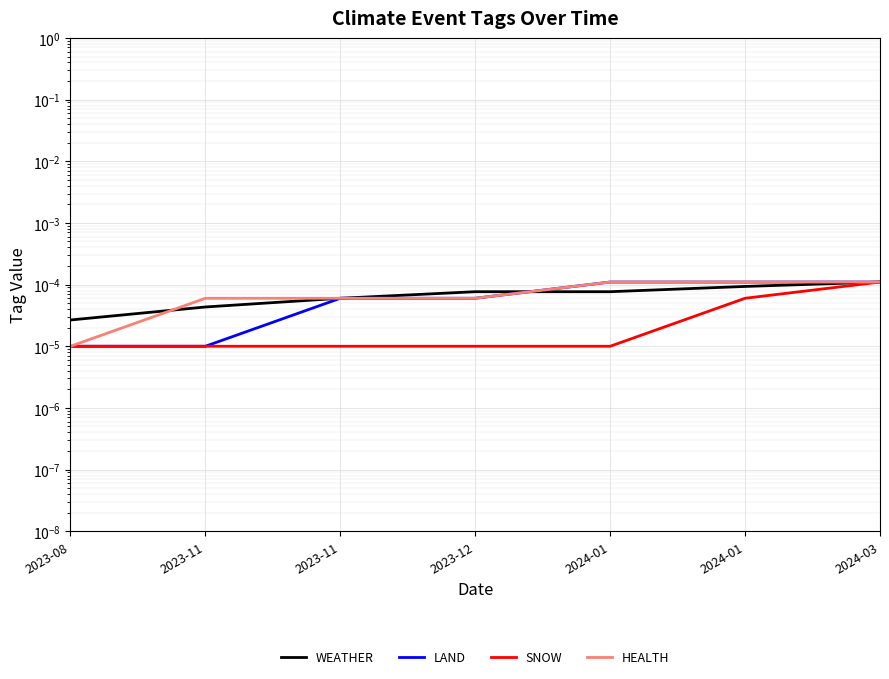

Where is HEALTH nearest to the value 0?

2023-08